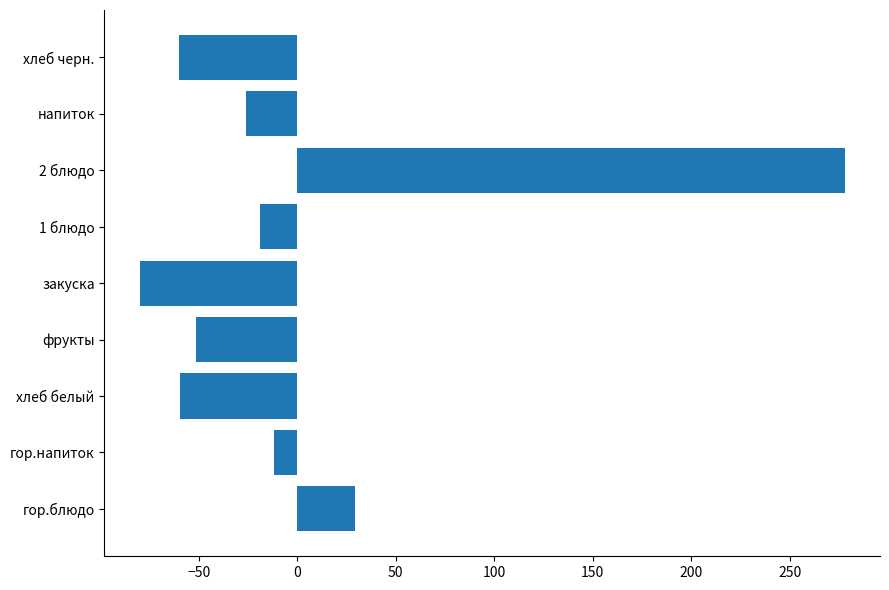

What is the maximum value shown in the chart?

278.0